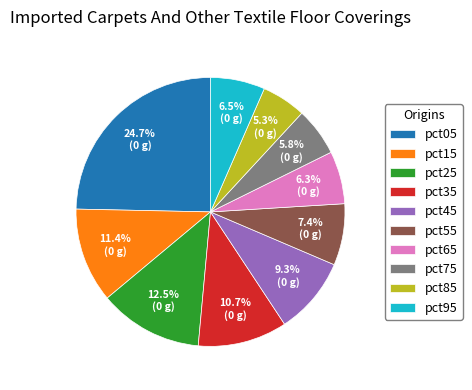

The pct95 slice represents 13% of the pie. True or false?

False